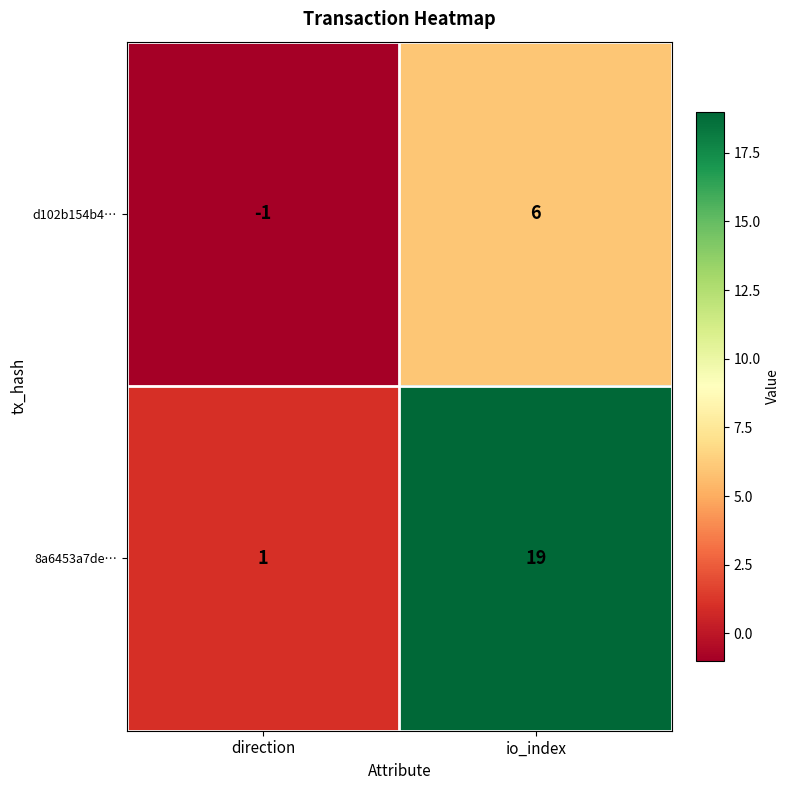

What is the highest value of the d102b154b4… series?

6